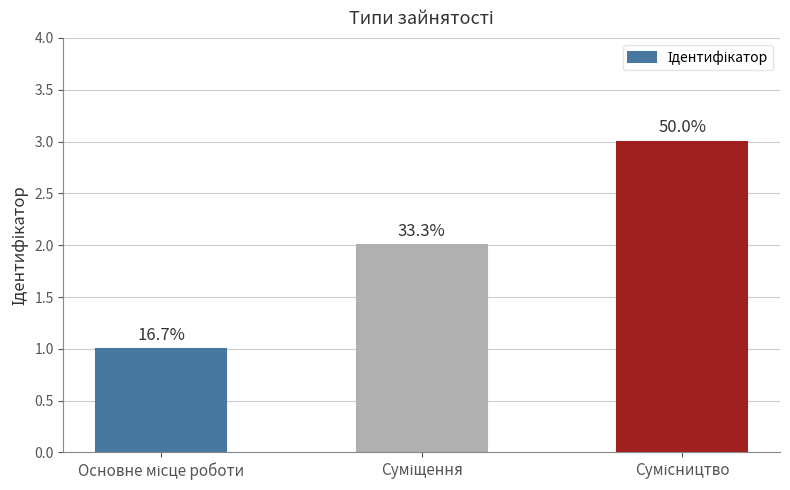

Rank the categories by value from lowest to highest.

Основне місце роботи, Суміщення, Сумісництво